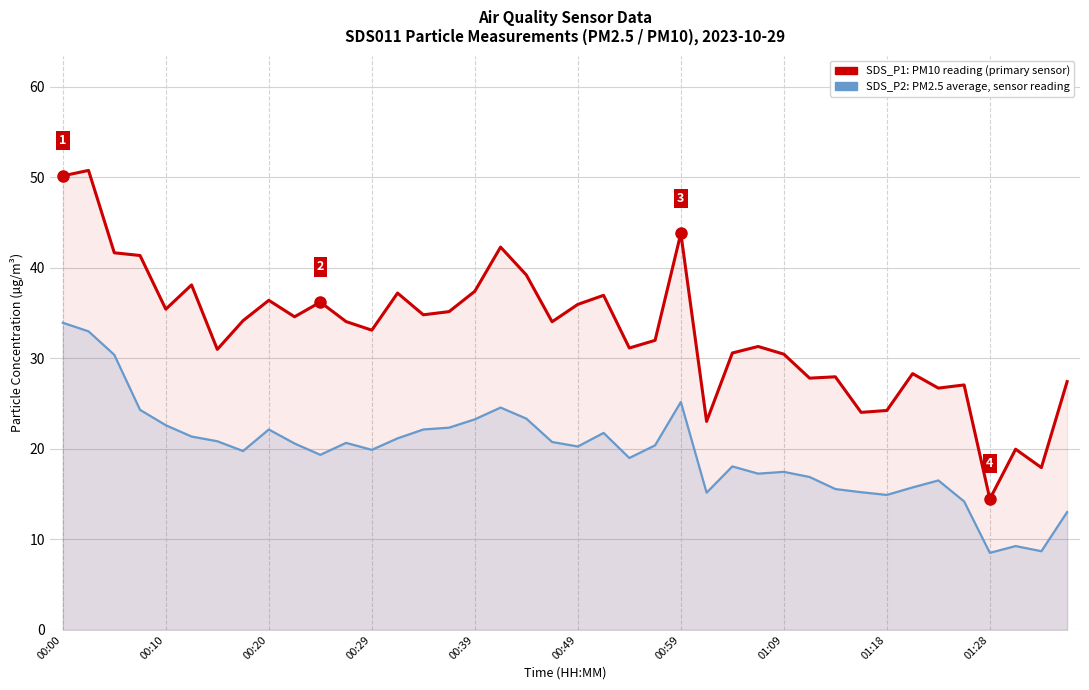

Reading left to right, list all the values displayed in this chart.

SDS_P2: PM2.5 average, sensor reading: 33.9	33.0	30.4	24.3	22.6	21.4	20.8	19.8	22.1	20.6	19.3	20.6	19.9	21.1	22.1	22.3	23.2	24.6	23.3	20.8	20.2	21.8	19.0	20.4	25.2	15.2	18.1	17.2	17.4	16.9	15.6	15.2	14.9	15.7	16.5	14.2	8.5	9.2	8.7	13.0
SDS_P1: PM10 reading (primary sensor): 50.1	50.8	41.6	41.4	35.4	38.1	31.0	34.1	36.4	34.6	36.2	34.0	33.1	37.2	34.8	35.1	37.4	42.3	39.2	34.0	36.0	37.0	31.1	32.0	43.8	23.0	30.6	31.3	30.4	27.8	27.9	24.0	24.2	28.3	26.7	27.1	14.4	19.9	17.9	27.4